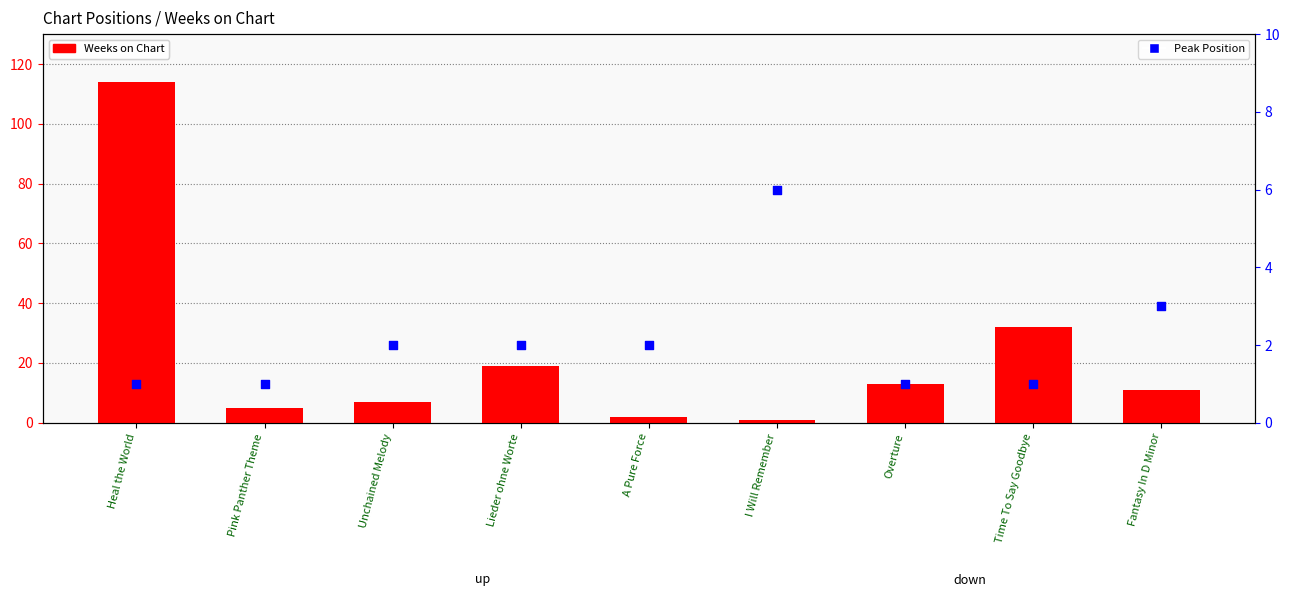

Which series reaches the maximum Y coordinate?

Weeks on Chart